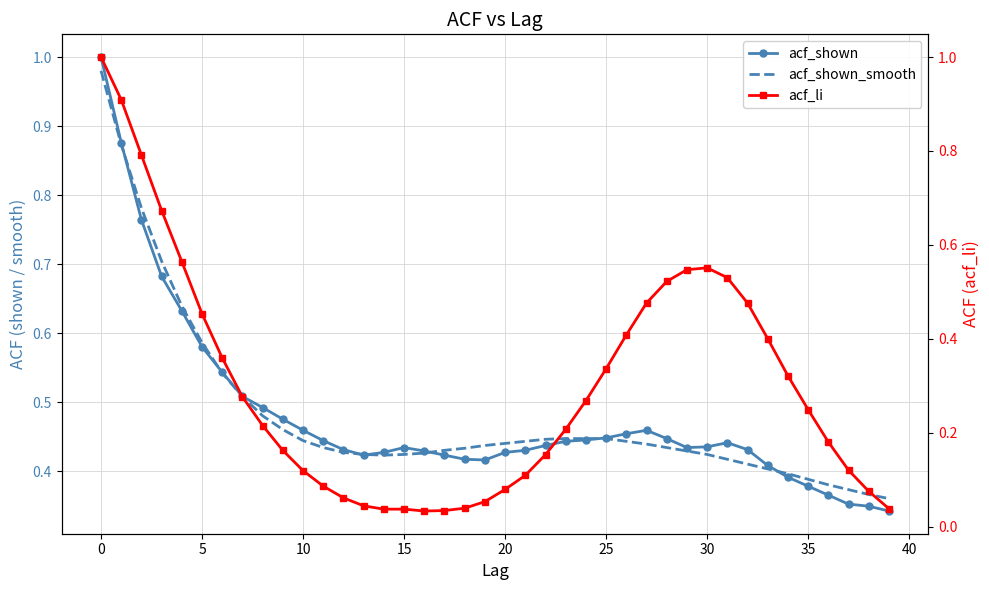

How many intersections are there between acf_shown and acf_shown_smooth?

7